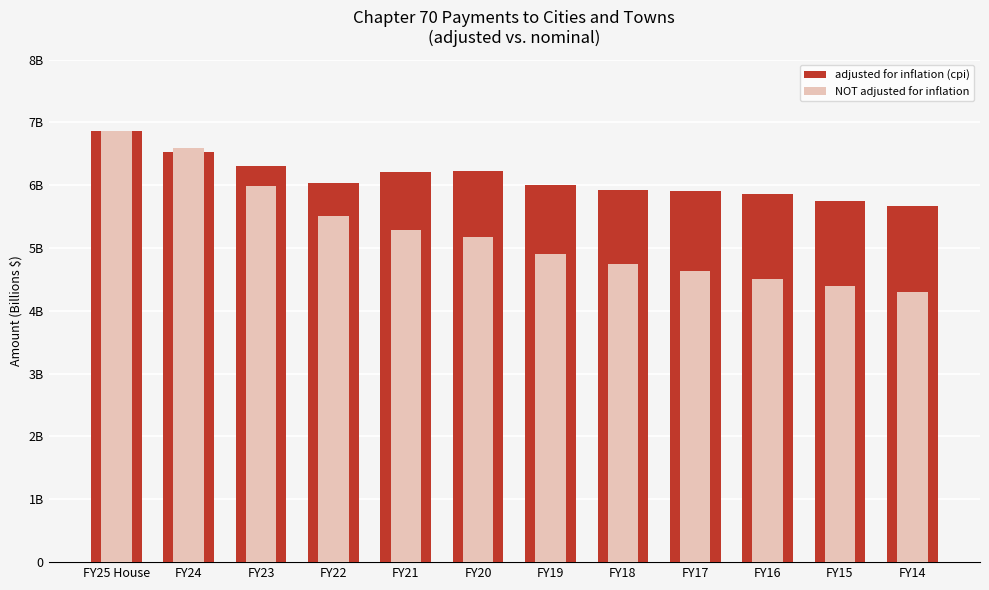

Is the value of NOT adjusted for inflation at FY22 greater than the value of adjusted for inflation (cpi) at FY21?

No